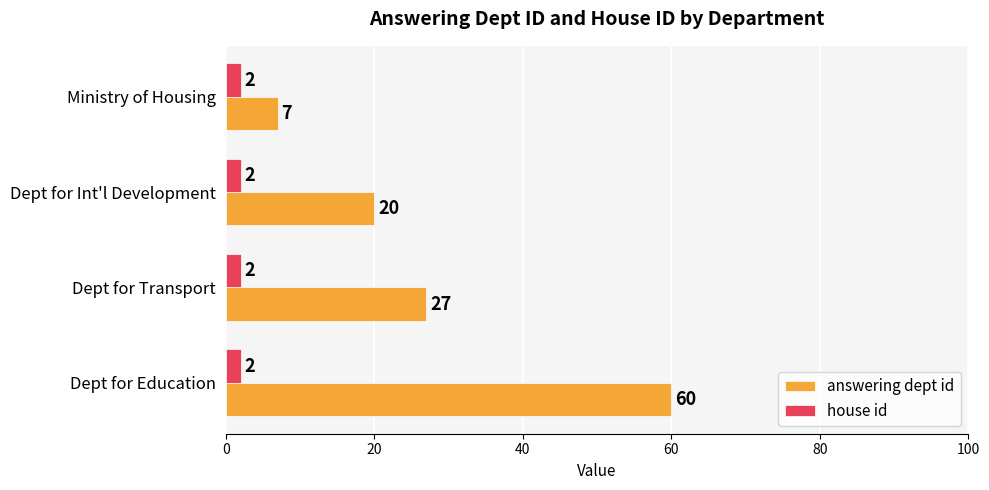

What is the maximum value for house id?

2